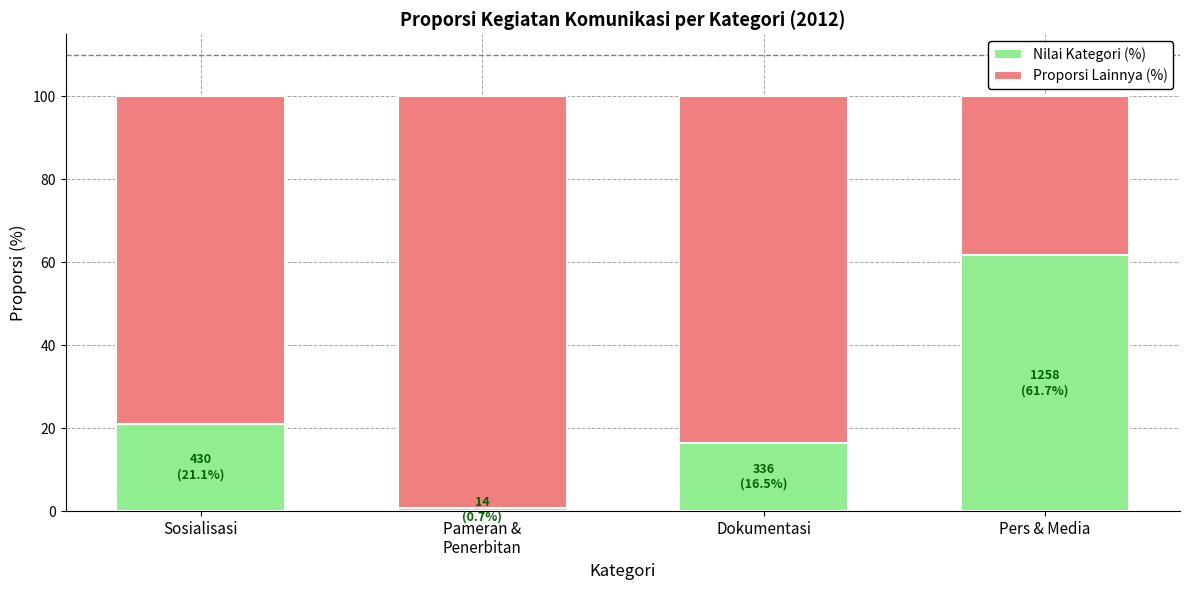

True or false: Nilai Kategori (%) has a value of 34.0 at Sosialisasi.

False